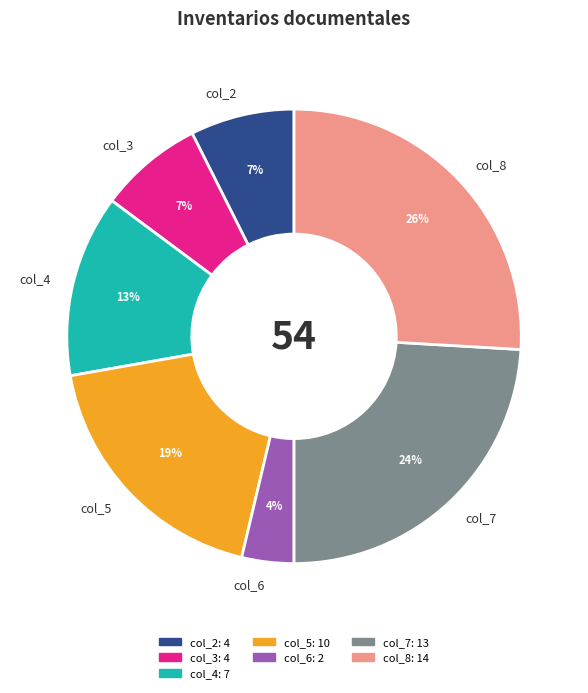

To the nearest percent, what portion does col_4 represent?

13%